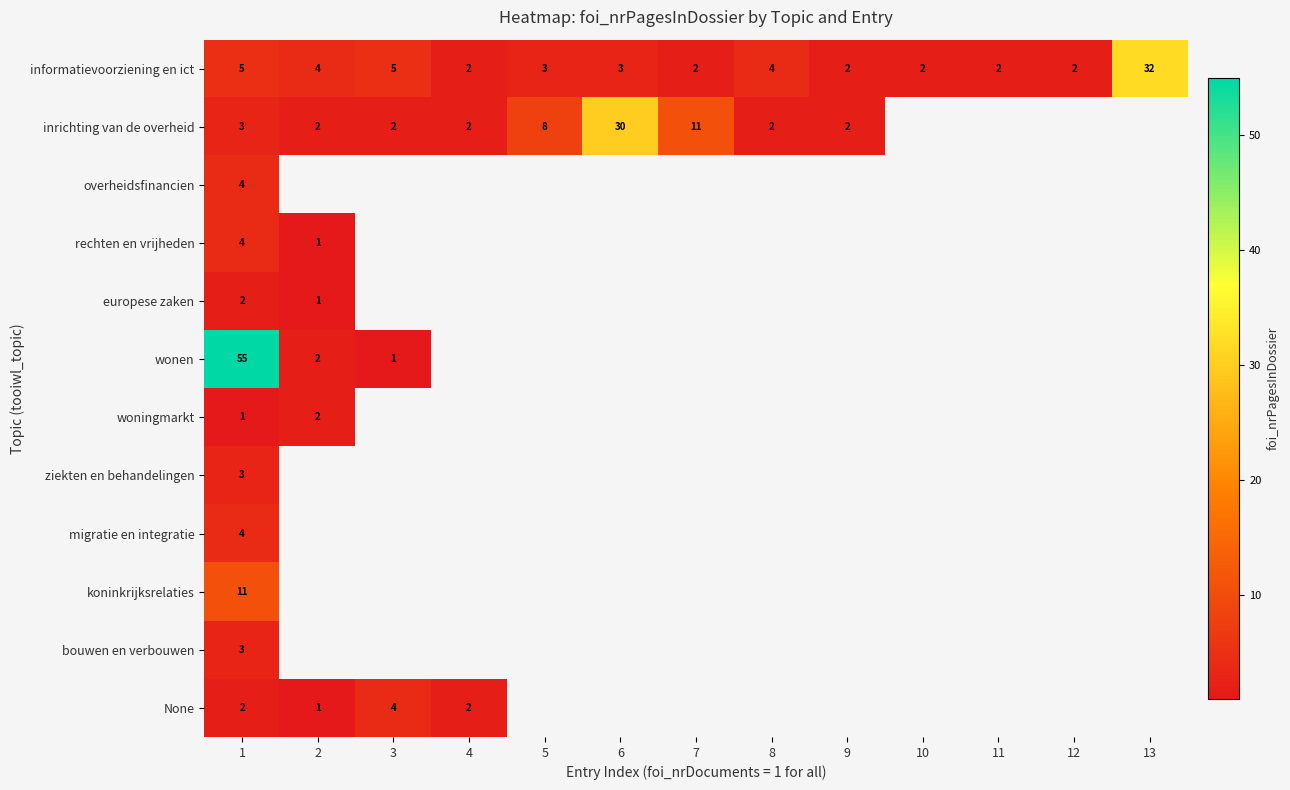

The value of informatievoorziening en ict at 13 is 32. True or false?

True